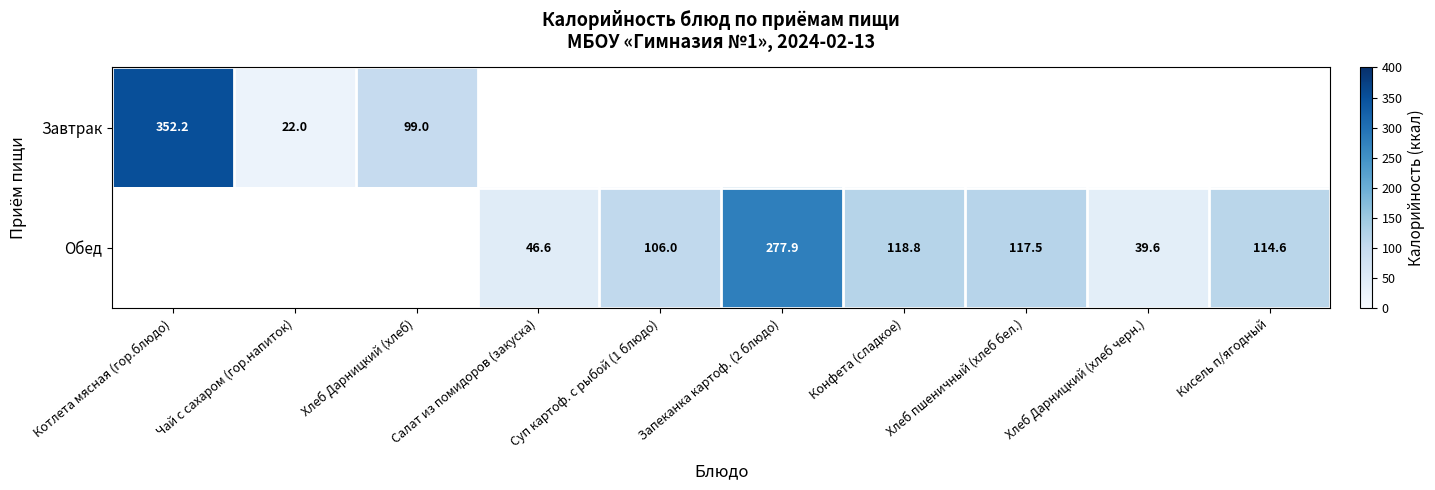

Is it true that Обед equals 117.5 at Хлеб пшеничный (хлеб бел.)?

True